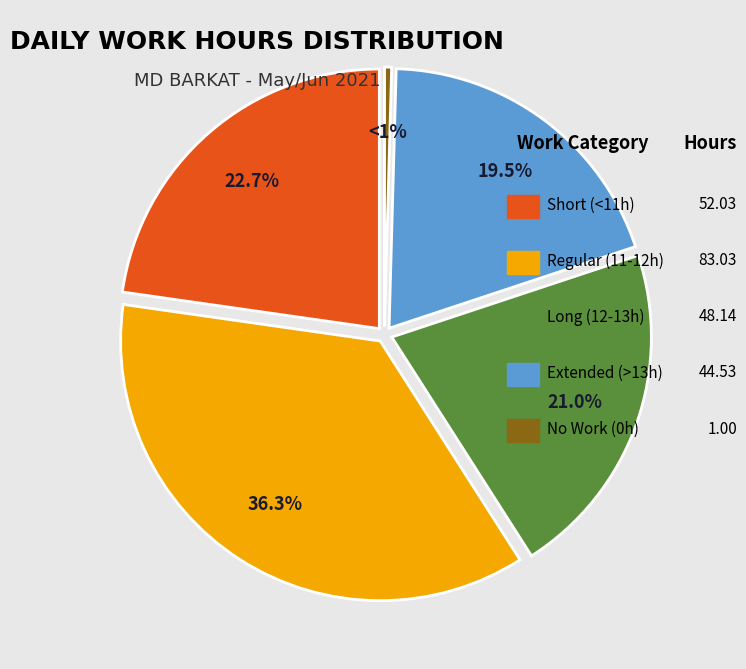

Is it true that 16-Wed is 17% of the pie?

False